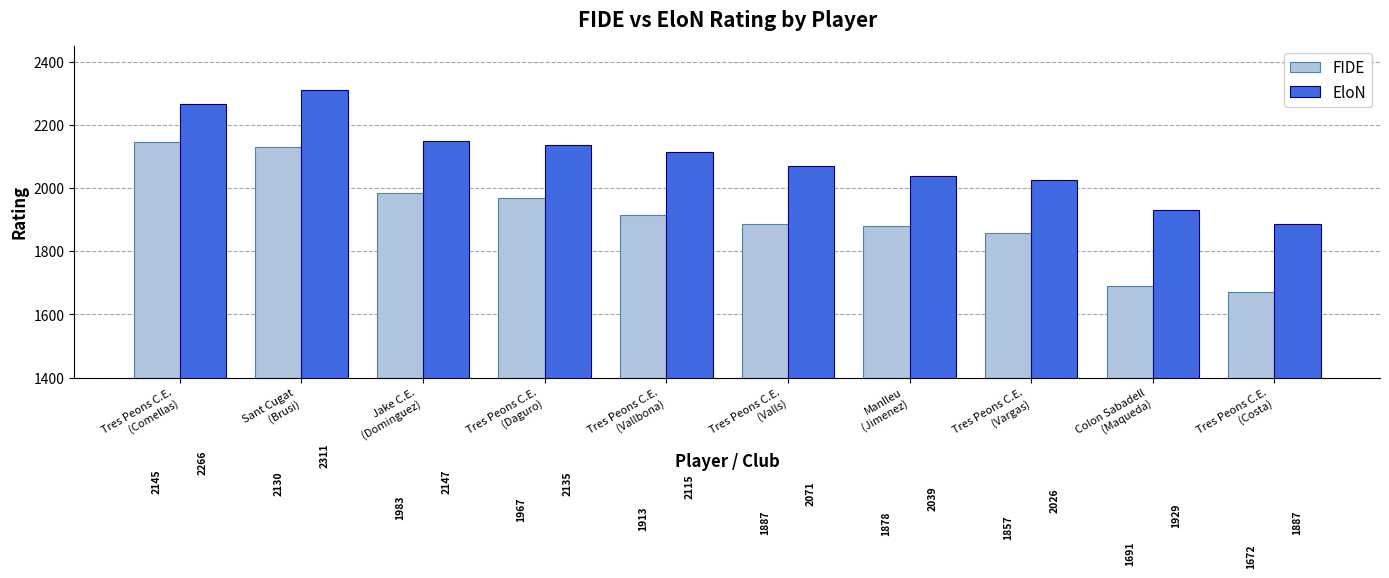

What is the label of the 9th bar from the left?

Colon Sabadell
(Maqueda)